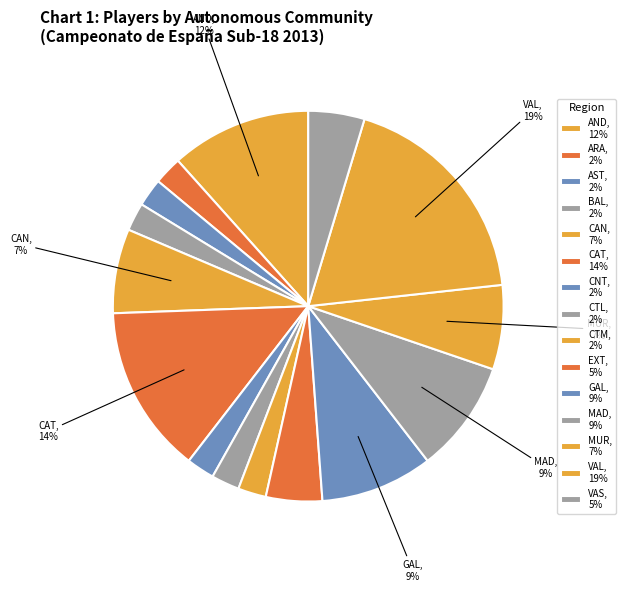

What is the smallest slice in the pie chart?

ARA